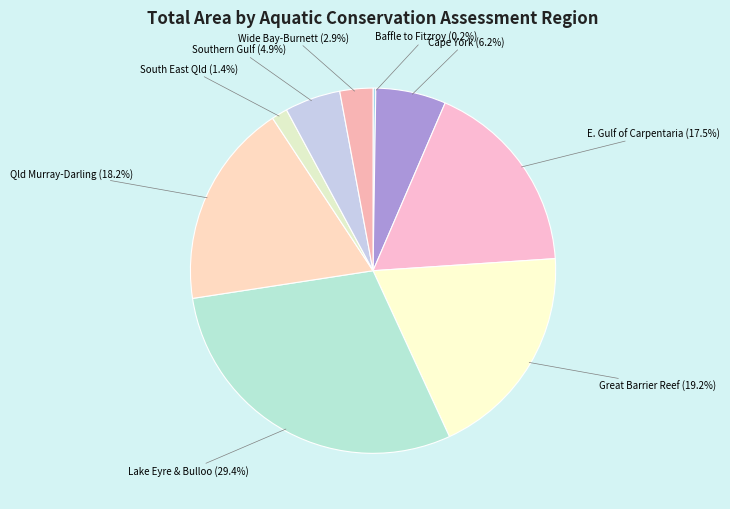

Which category has the biggest portion of the pie?

Lake Eyre & Bulloo